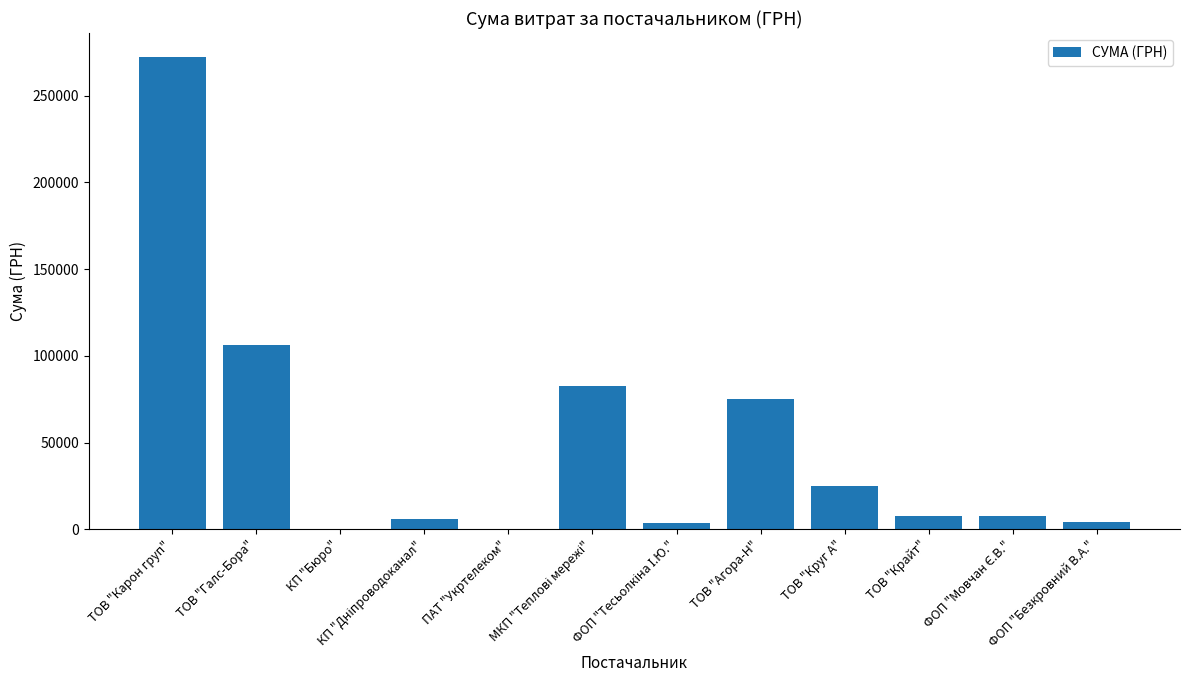

Which has a higher value, ТОВ "Агора-Н" or ТОВ "Крайт"?

ТОВ "Агора-Н"